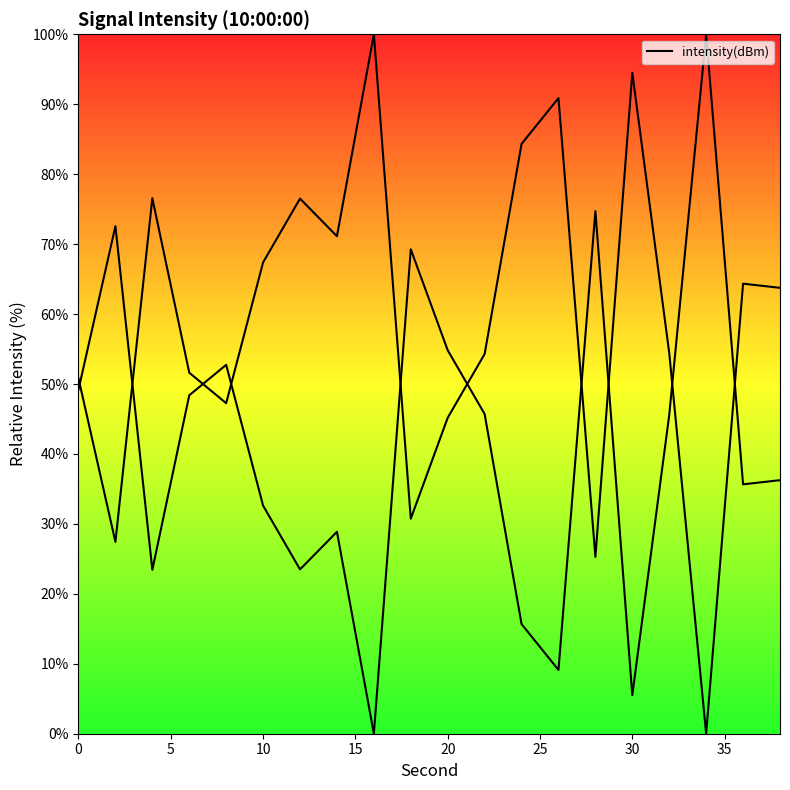

The value at 10 is 112.3. True or false?

False